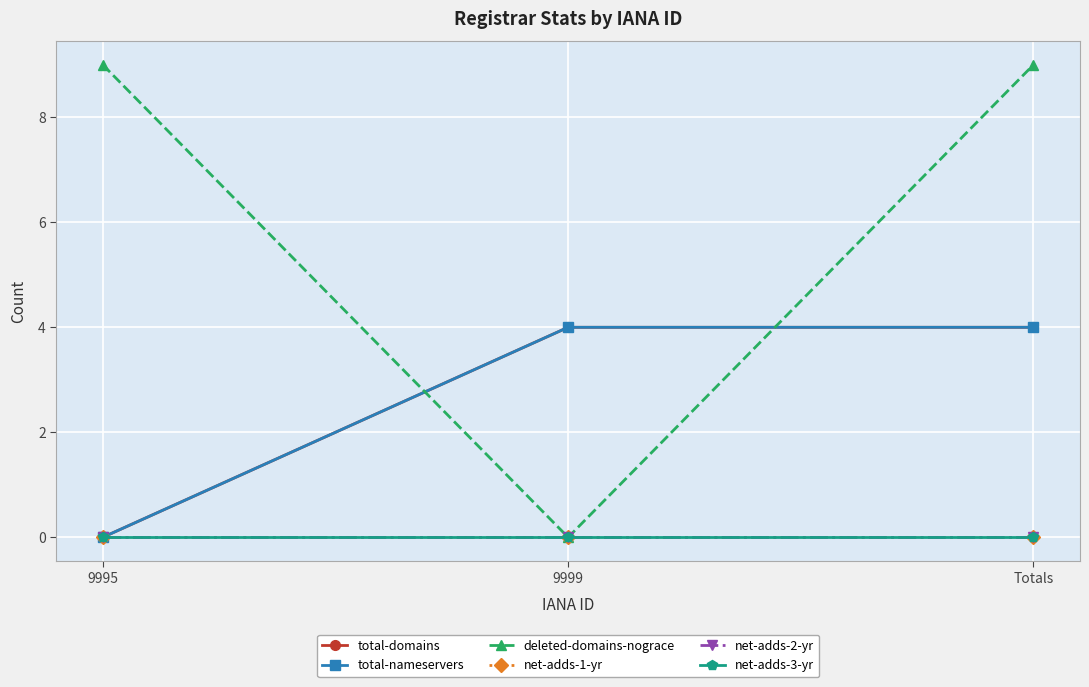

Which series changed the most between 9995 and 9999?

deleted-domains-nograce